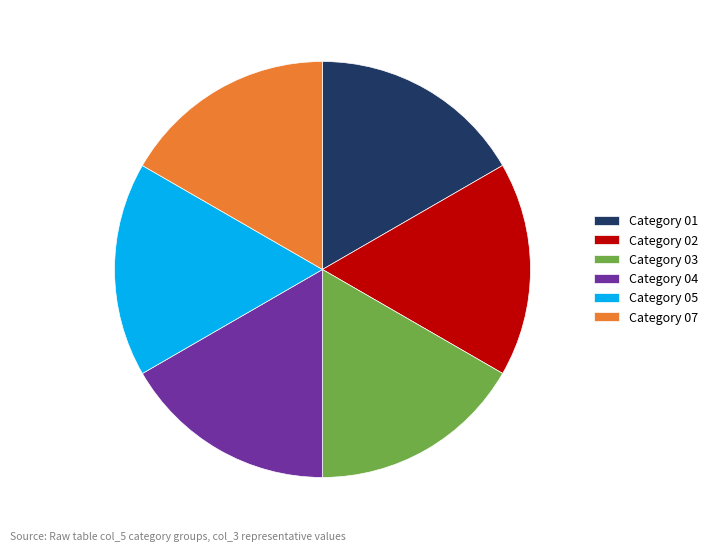

Is it true that Category 07 is 17% of the pie?

True